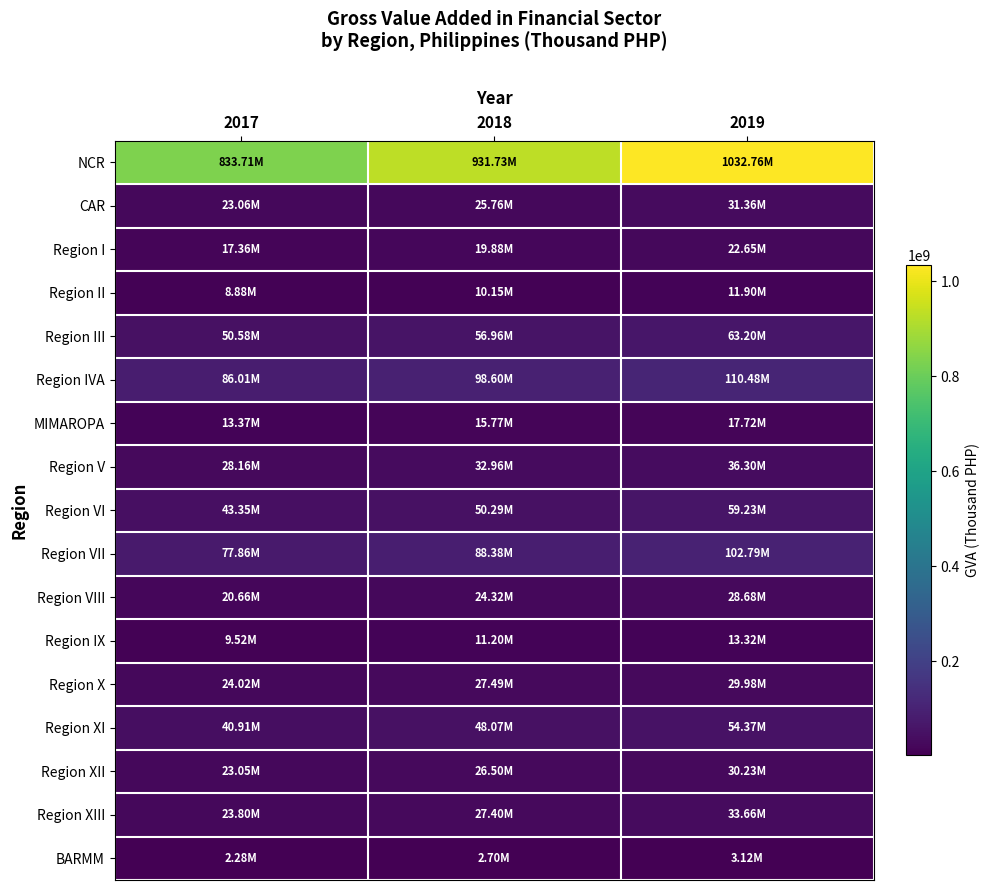

List the series in order of their peak value, lowest first.

BARMM, Region II, Region IX, MIMAROPA, Region I, Region VIII, Region X, Region XII, CAR, Region XIII, Region V, Region XI, Region VI, Region III, Region VII, Region IVA, NCR